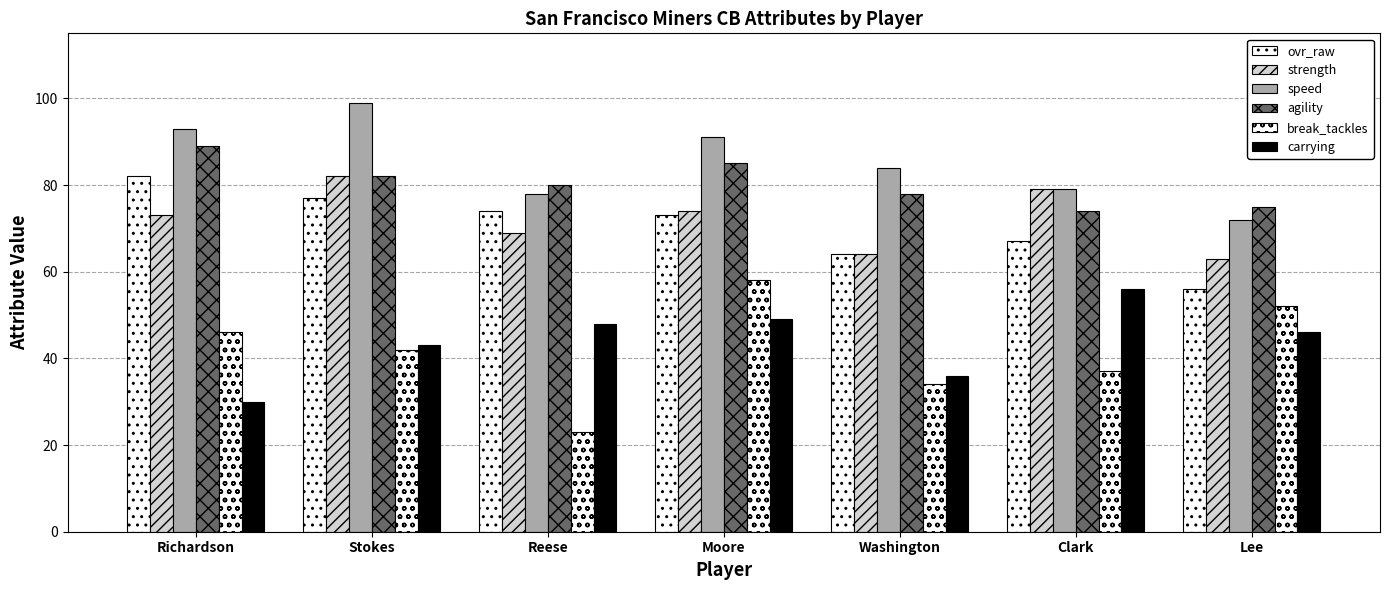

What is the difference between the maximum and minimum values in the speed series?

27